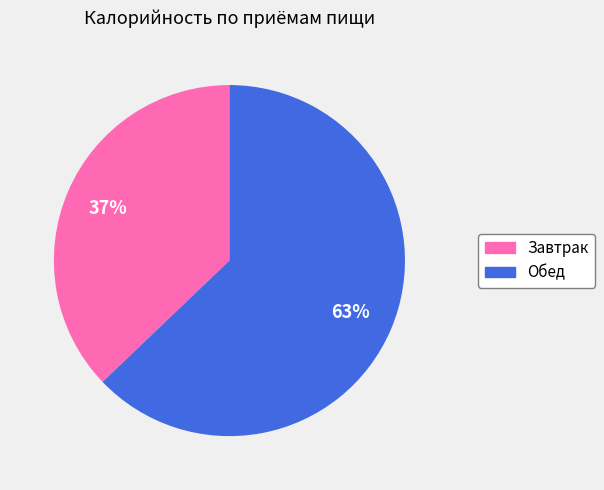

To the nearest percent, what is the difference between the largest and smallest slice percentages?

26%